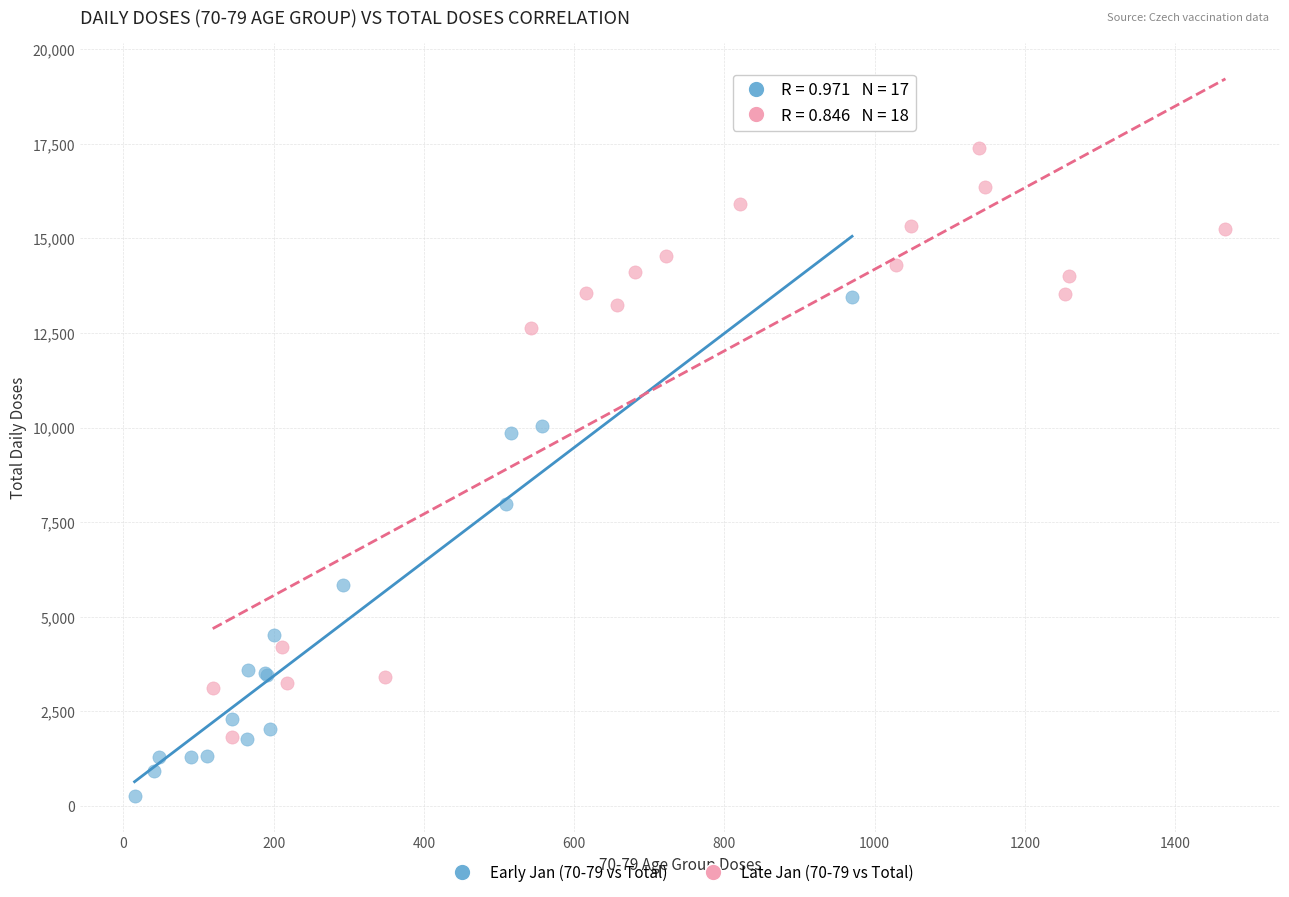

Which series has the widest spread of Y values?

Late Jan (70-79 vs Total)